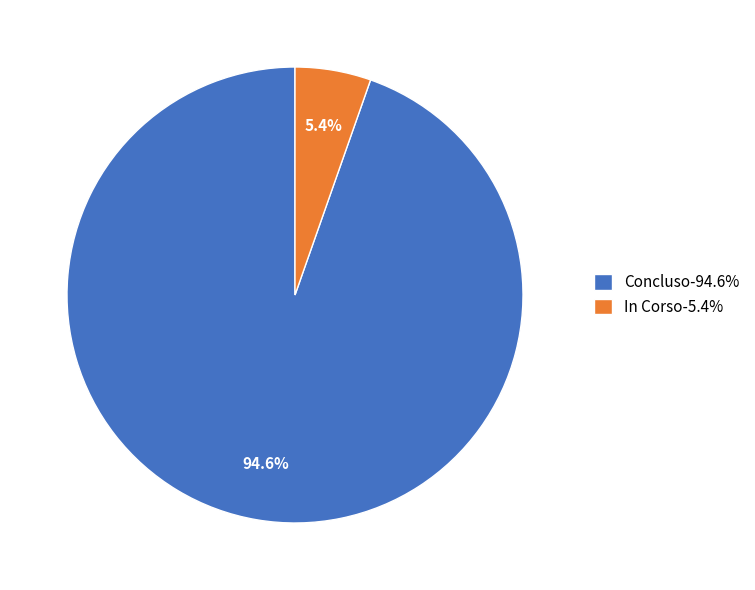

Count the number of slices in the pie.

2